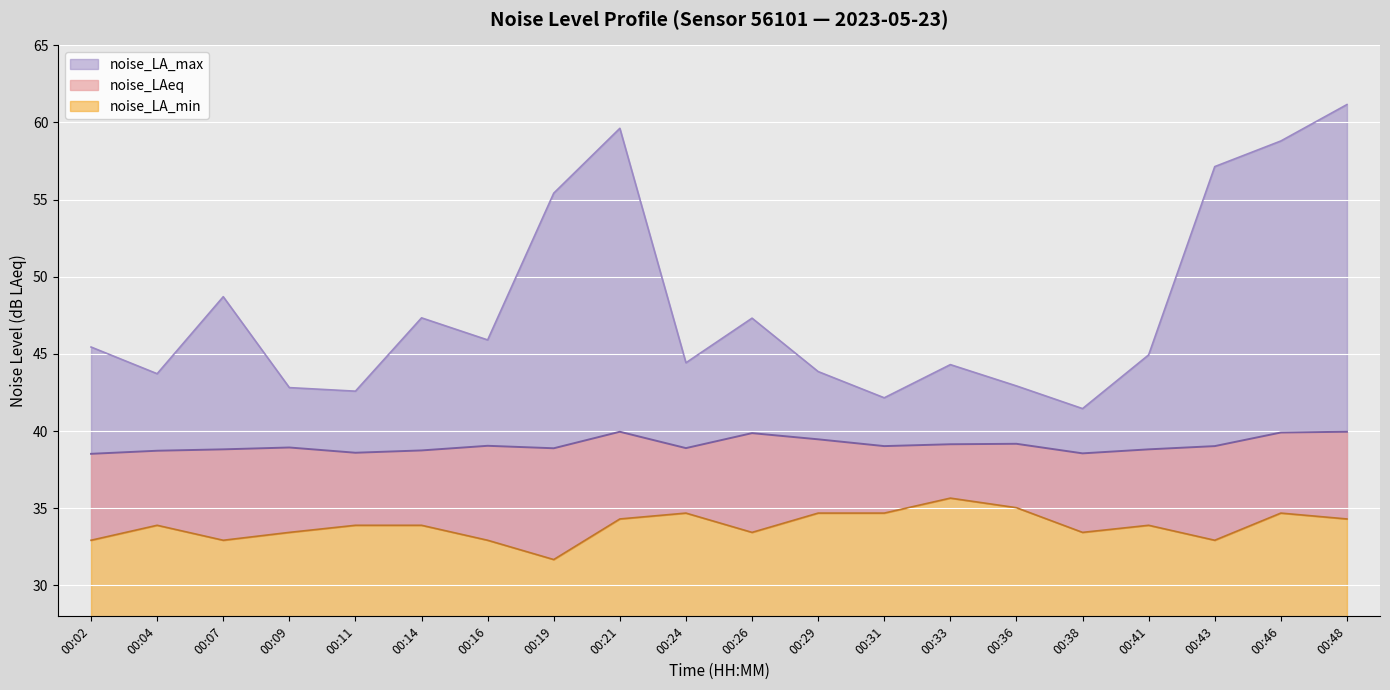

Is it true that noise_LA_max equals 73.3 at 00:24?

False